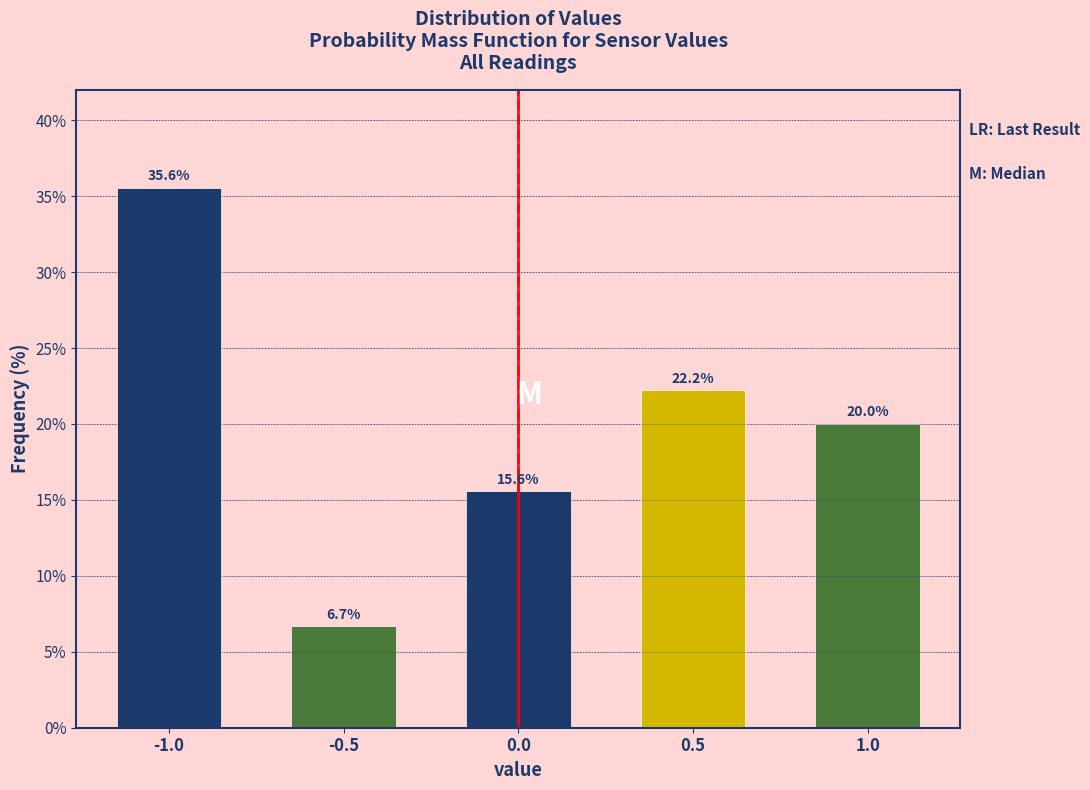

Reading left to right, extract all data points from this chart.

35.6	6.7	15.6	22.2	20.0